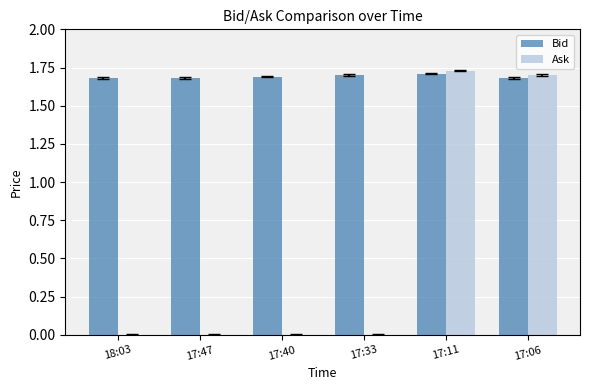

The value of Bid at 18:03 is 0.9. True or false?

False